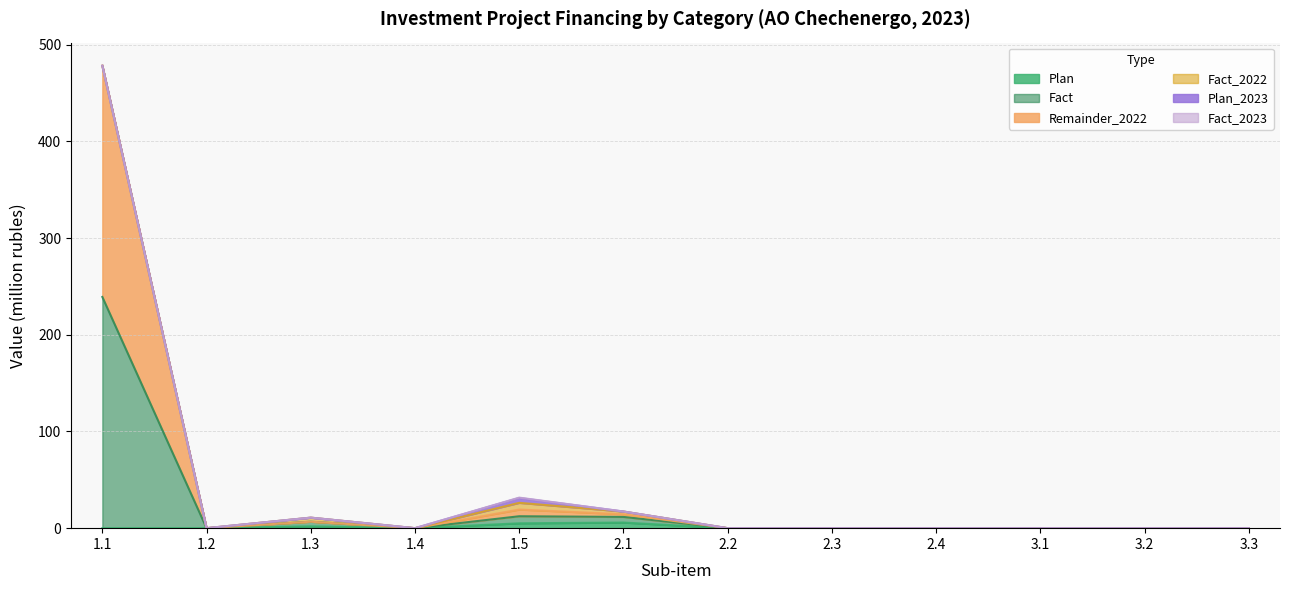

Does the chart display data point markers on the line(s)?

No